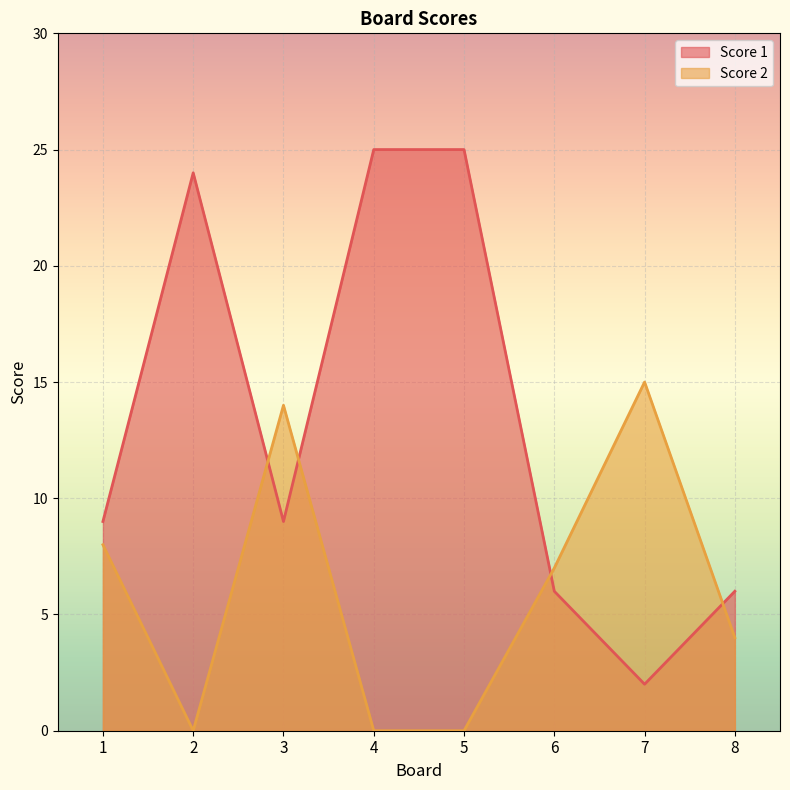

The value of Score 2 at 3 is 8. True or false?

False